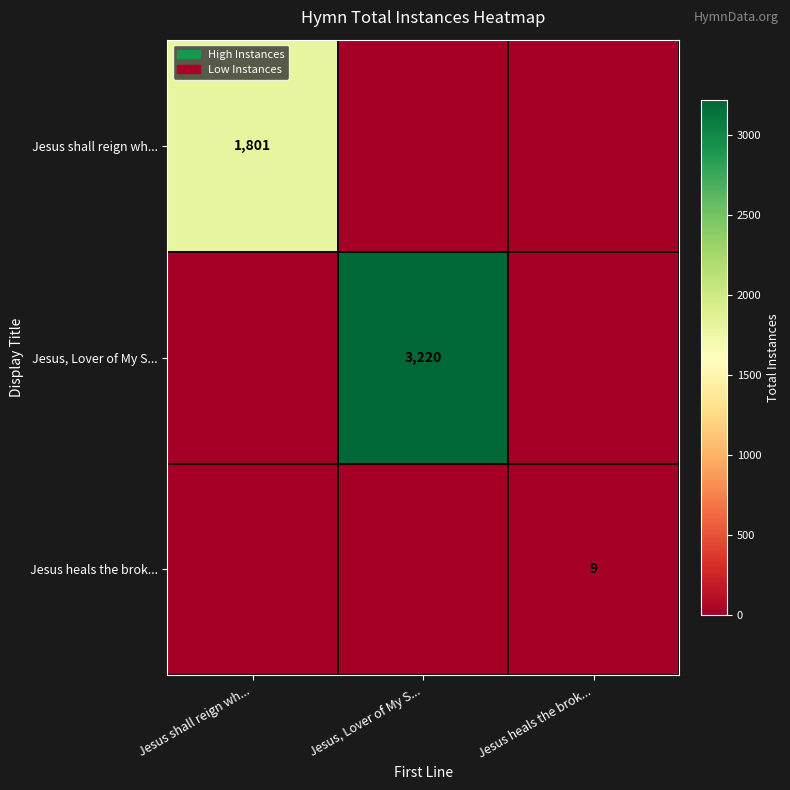

At how many categories does at least one series exceed 443?

2